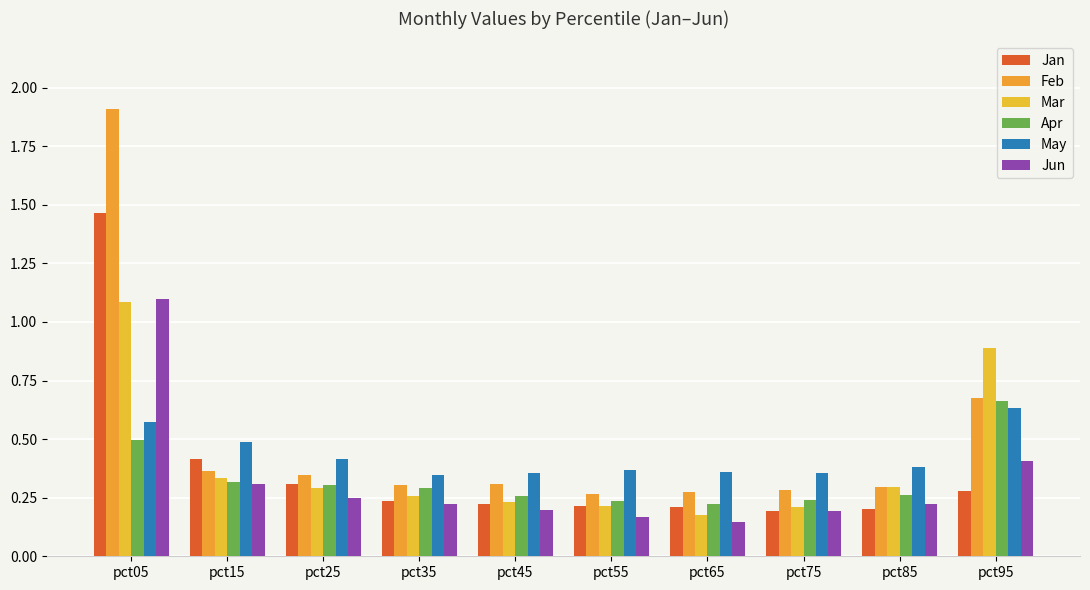

What is the maximum value shown in the chart?

1.9